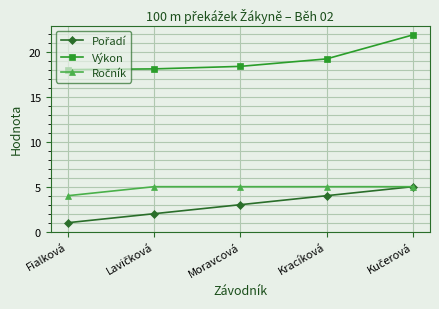

Which series has the largest total across all categories?

Výkon